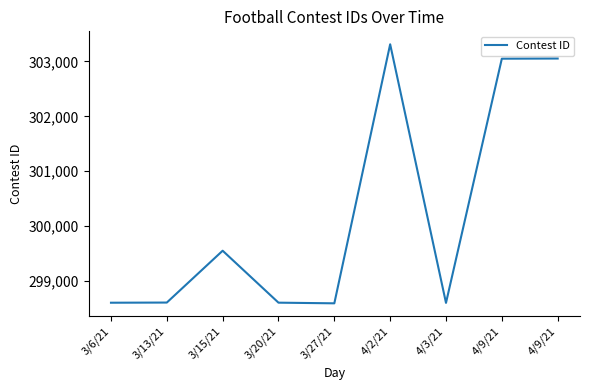

Is this an area chart (filled region under the line)?

No